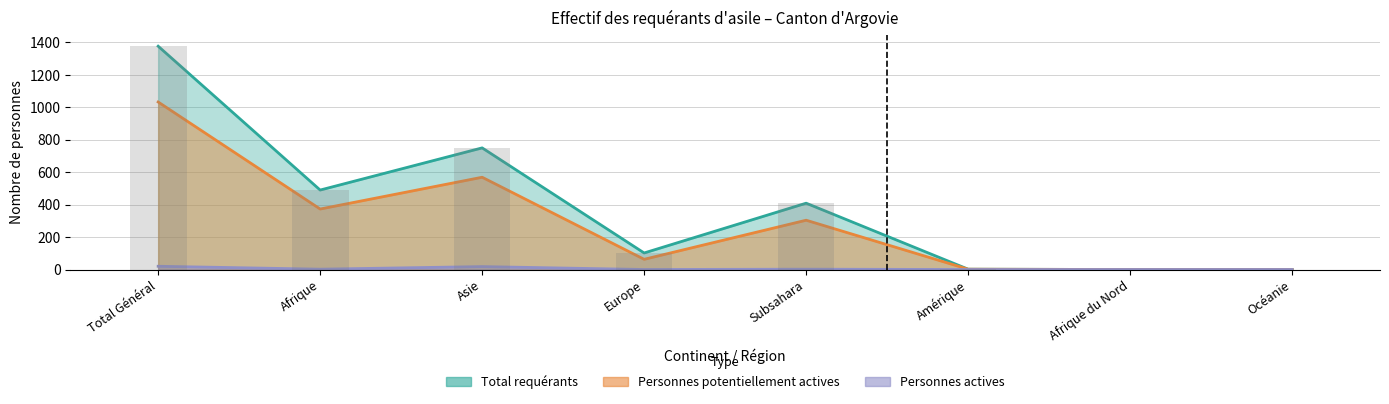

Where is Personnes potentiellement actives nearest to the value 516?

Asie